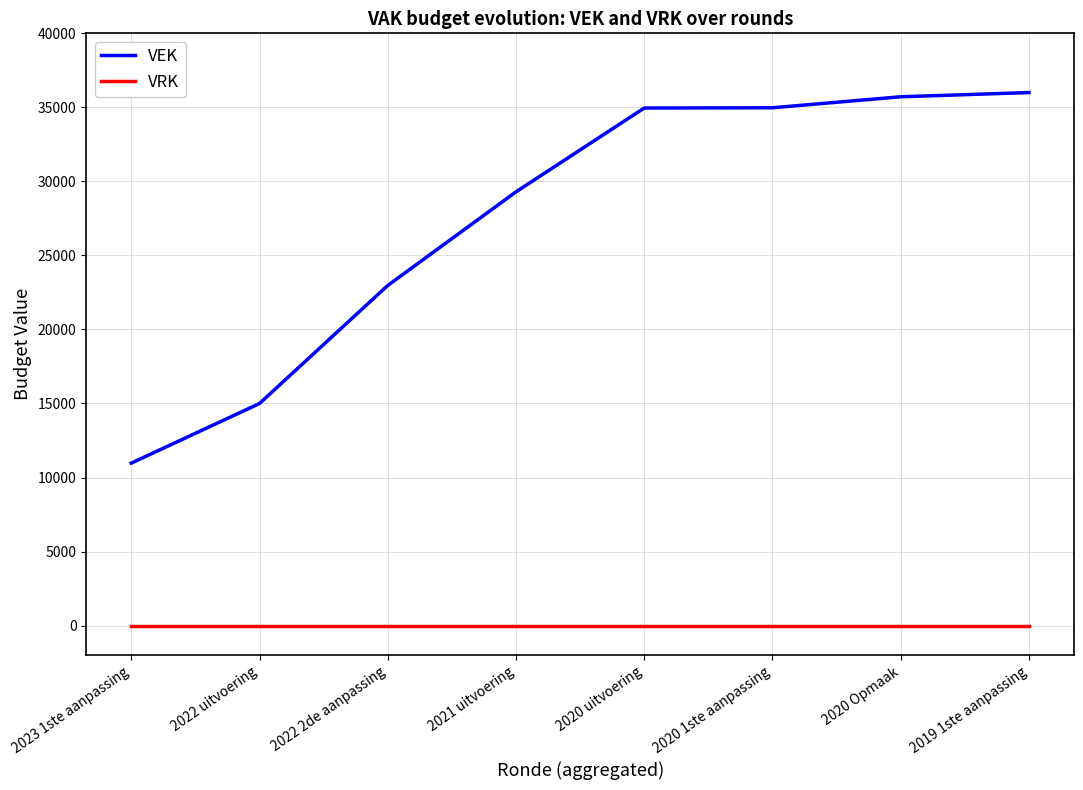

Which series has the largest range (max minus min)?

VEK